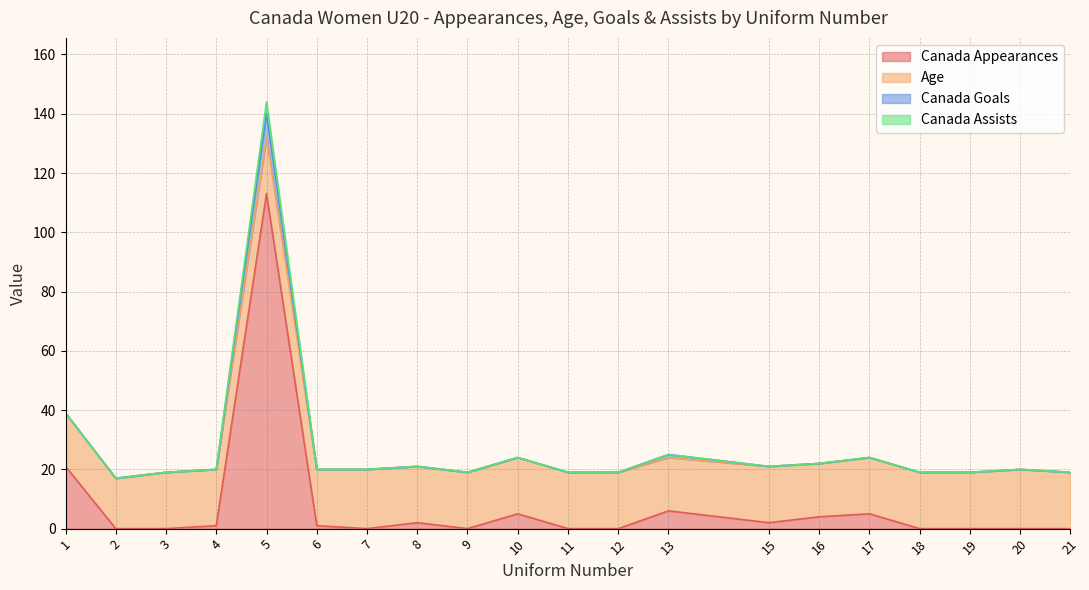

What is the total value across all series at 1?

39